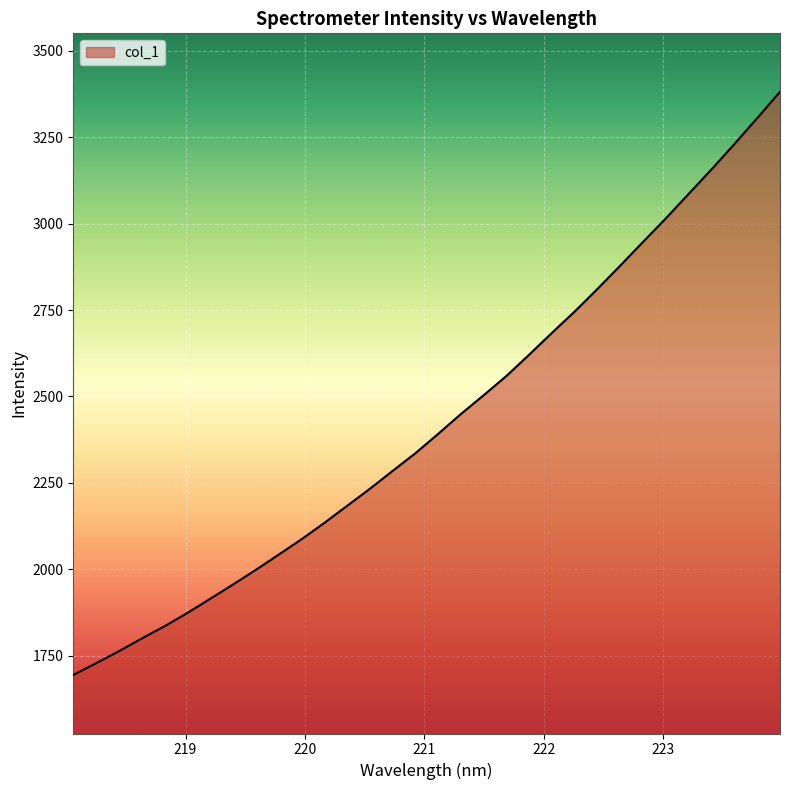

What is the smallest value displayed?

1694.2